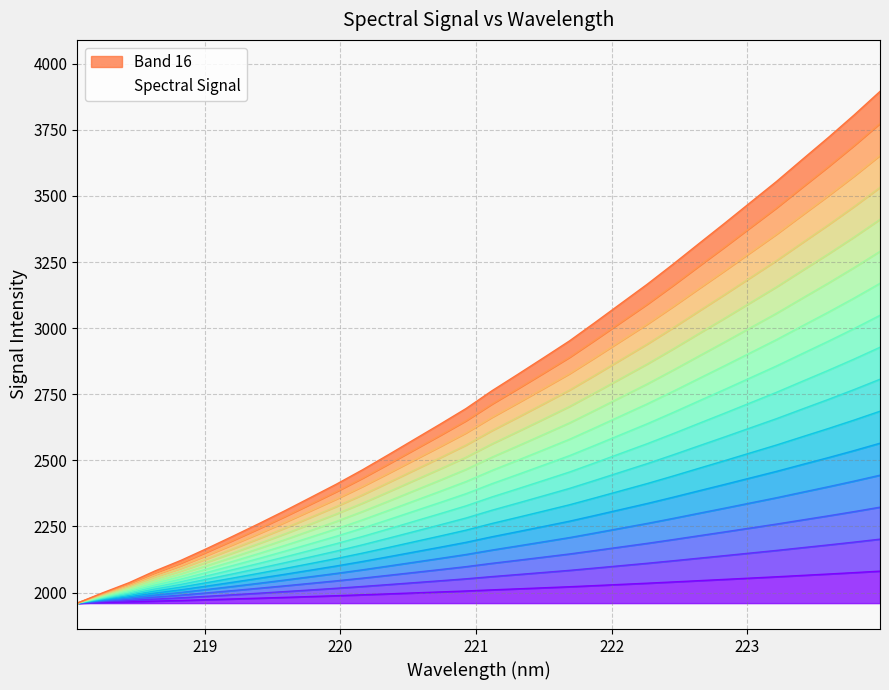

What is the difference between the maximum and minimum values?

121.0